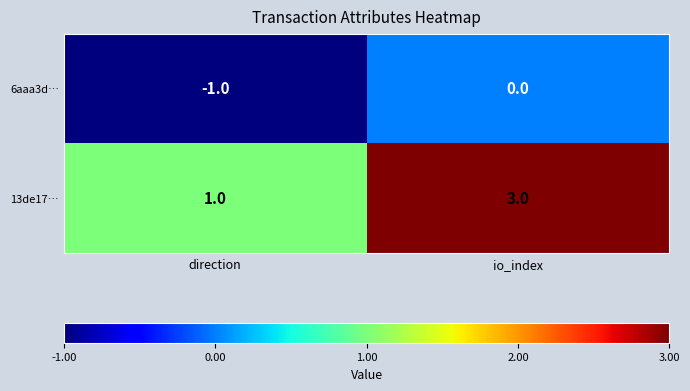

At direction, list the series in order from smallest to largest.

6aaa3d…, 13de17…